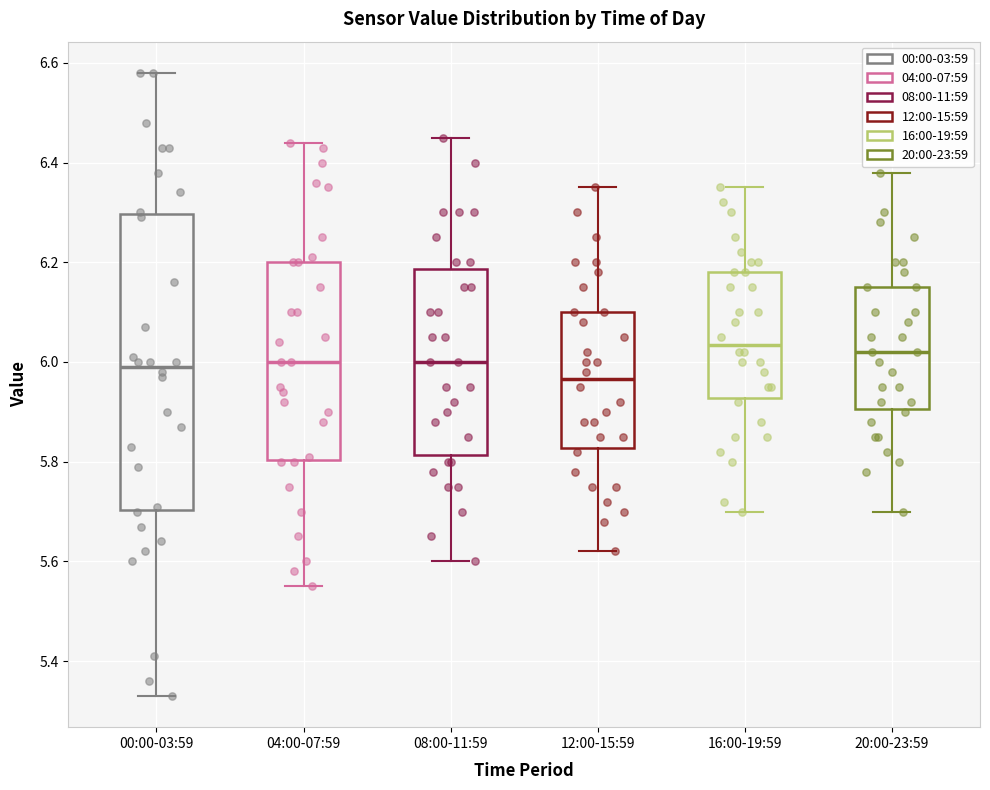

Where is the upper edge of the box for 12:00-15:59 on the y-axis? The values are not printed on the chart, so give them approximately, as read against the axis.

6.10